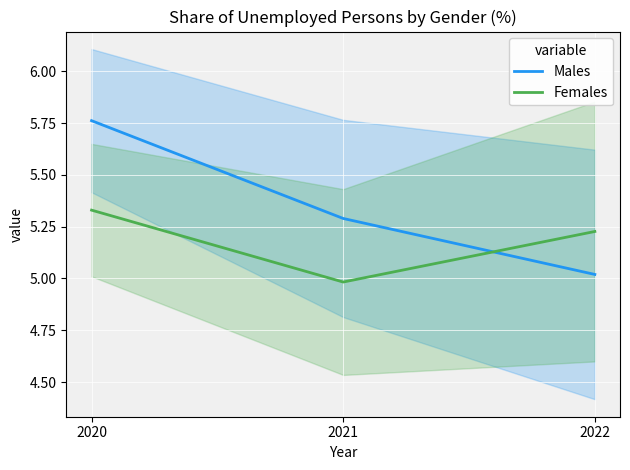

What is the minimum value for Males?

5.0